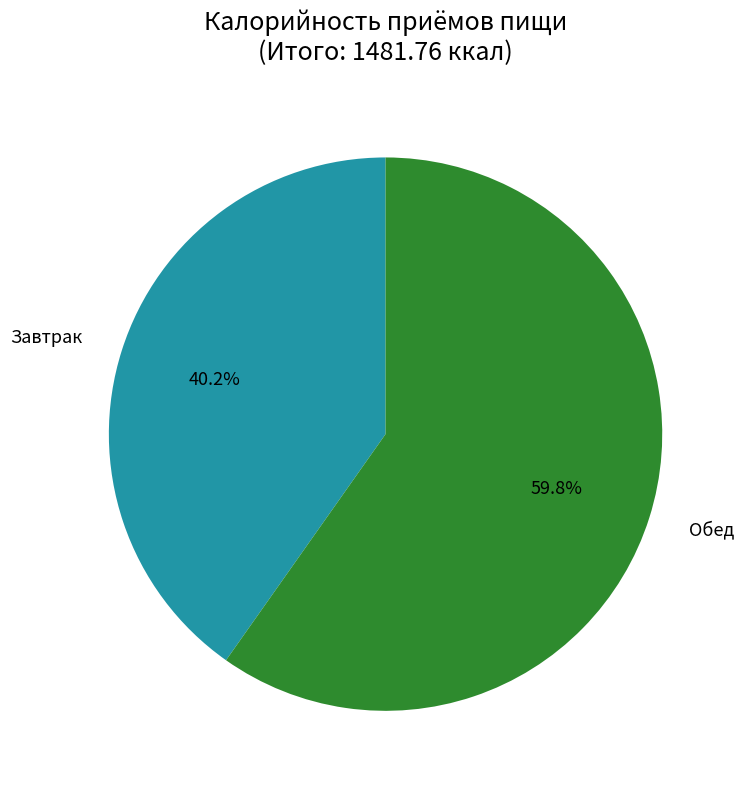

Is there any slice that represents more than half of the pie?

Yes